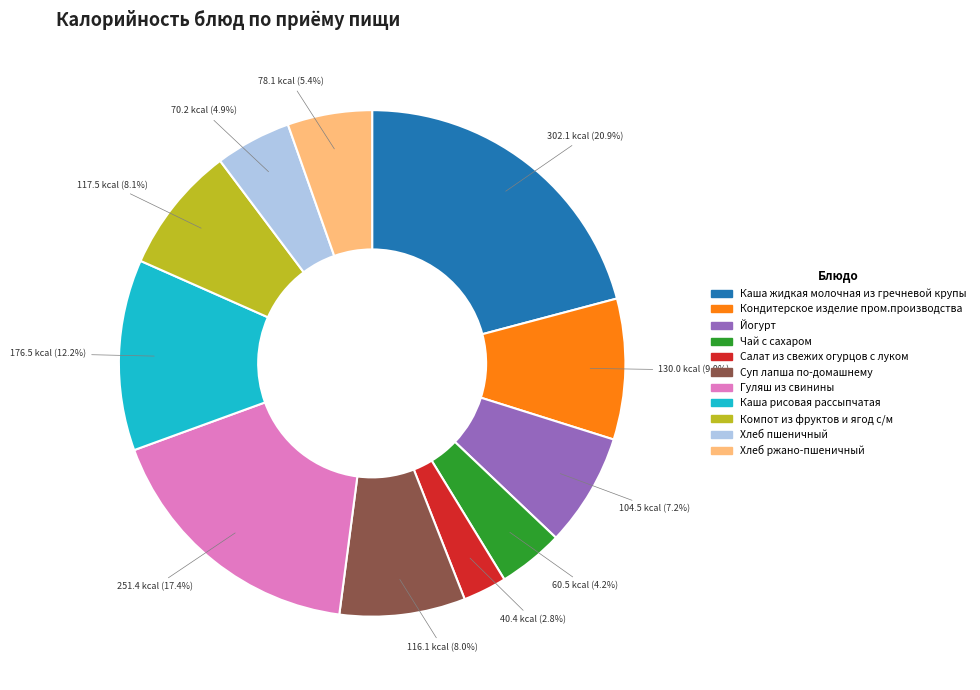

Is it true that Хлеб пшеничный is 5% of the pie?

True